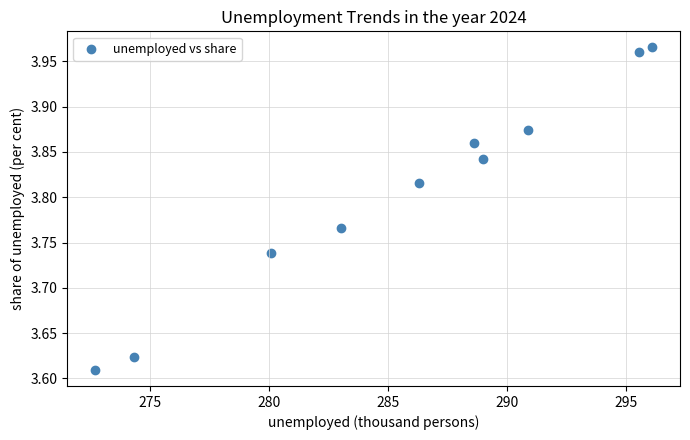

What is the average X value?

285.7